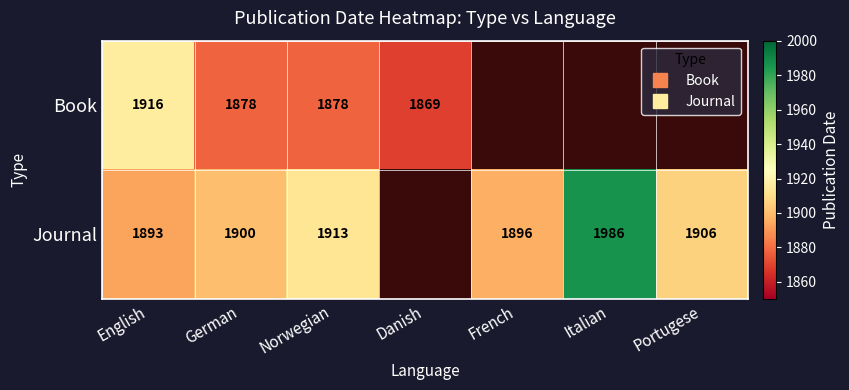

The Book series shows 1878.0 at German. True or false?

True